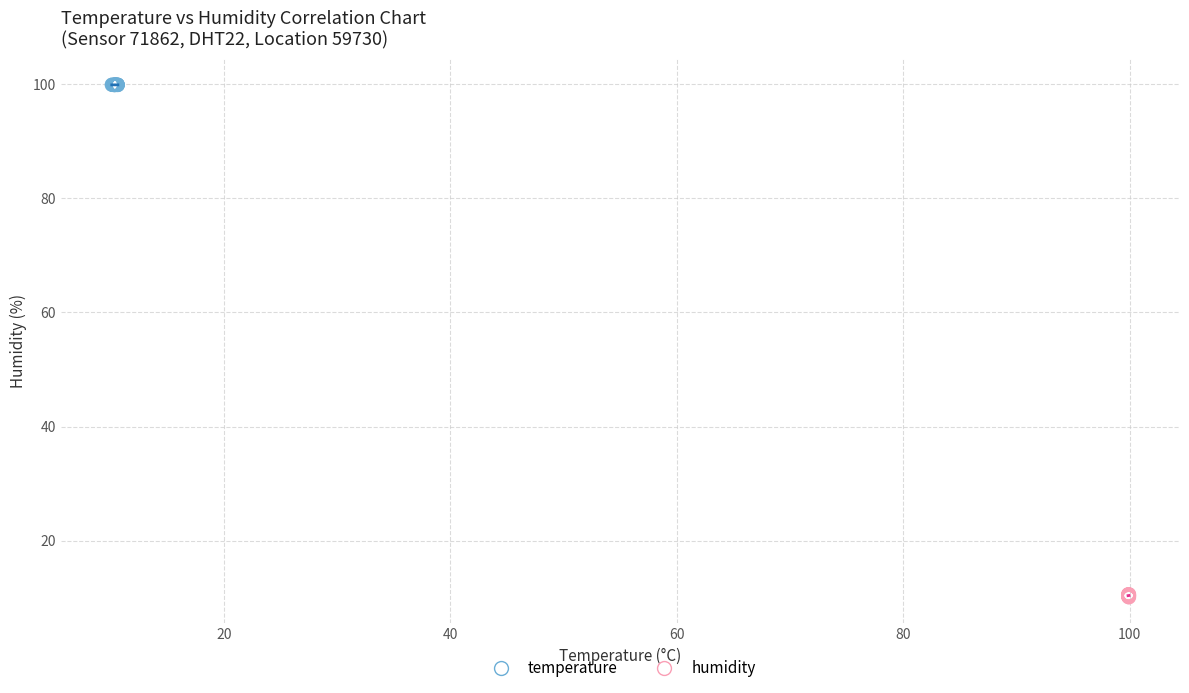

Which series has the largest Y range (max minus min)?

humidity